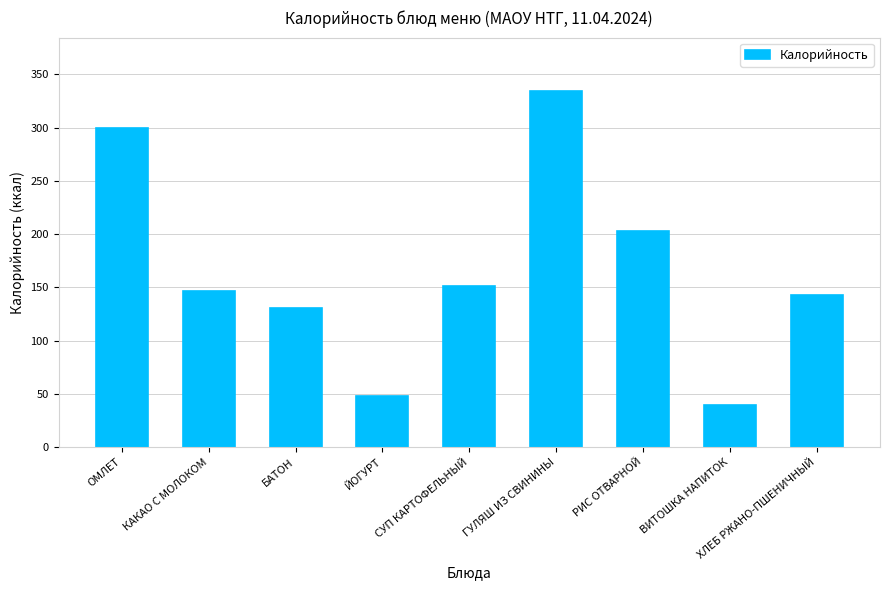

What is the difference between the maximum and minimum values?

294.3